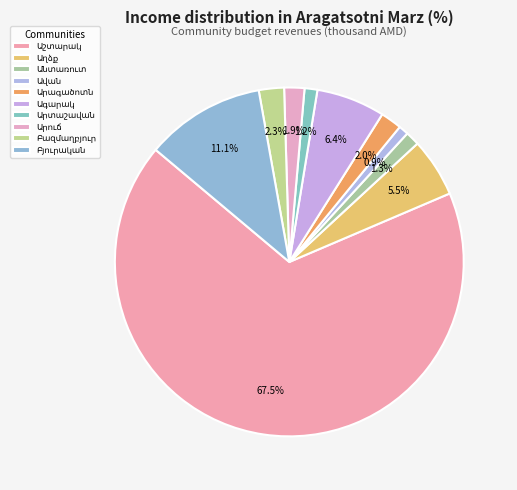

Does any single category account for the majority?

Yes